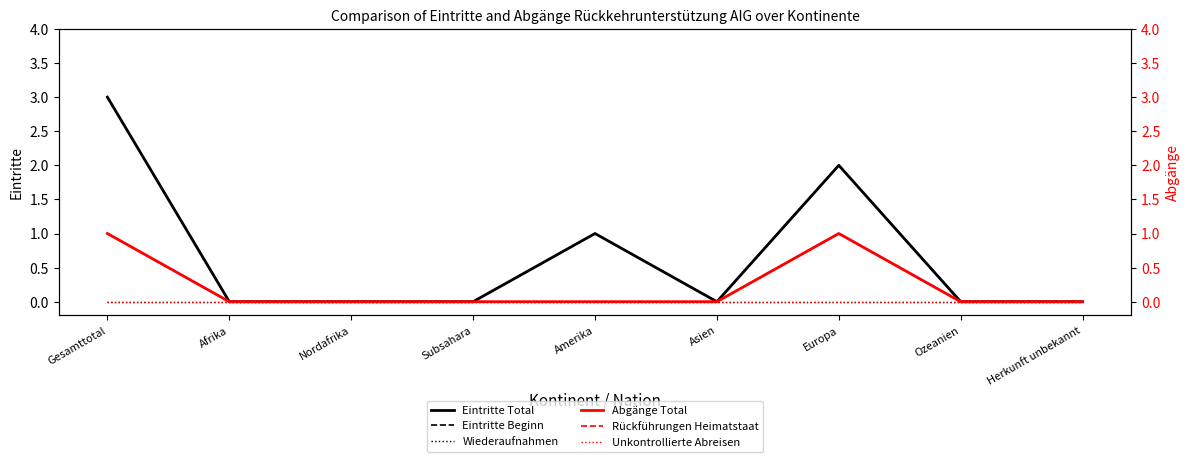

At how many categories does at least one series exceed 1?

2